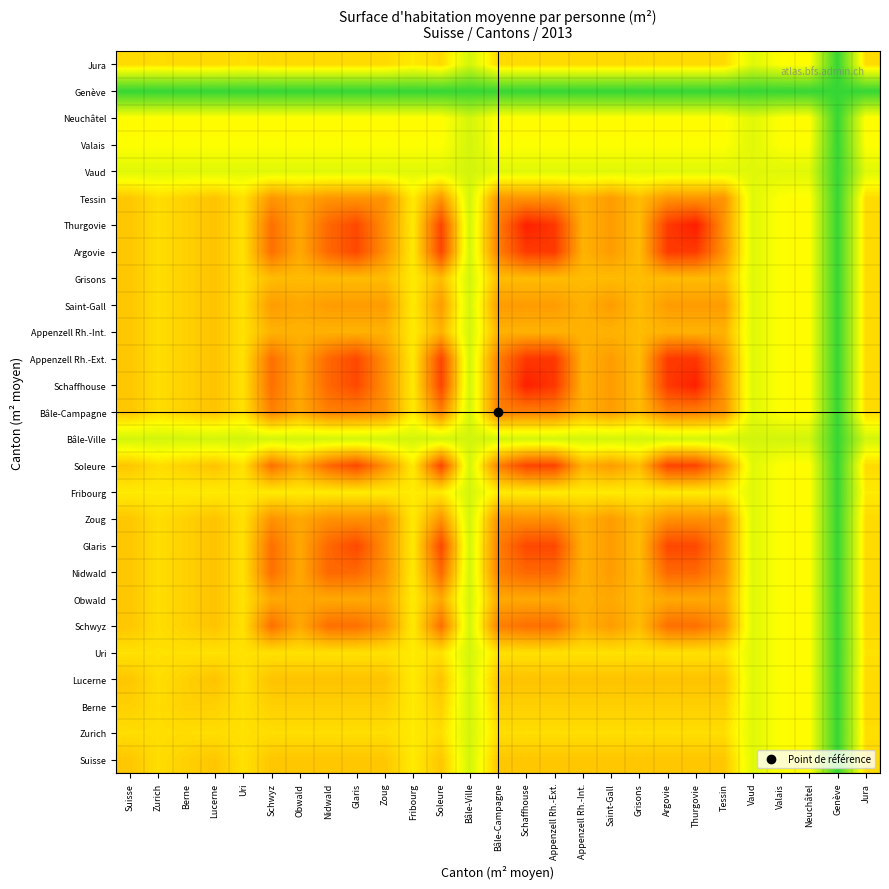

Which series has the largest range (max minus min)?

Thurgovie